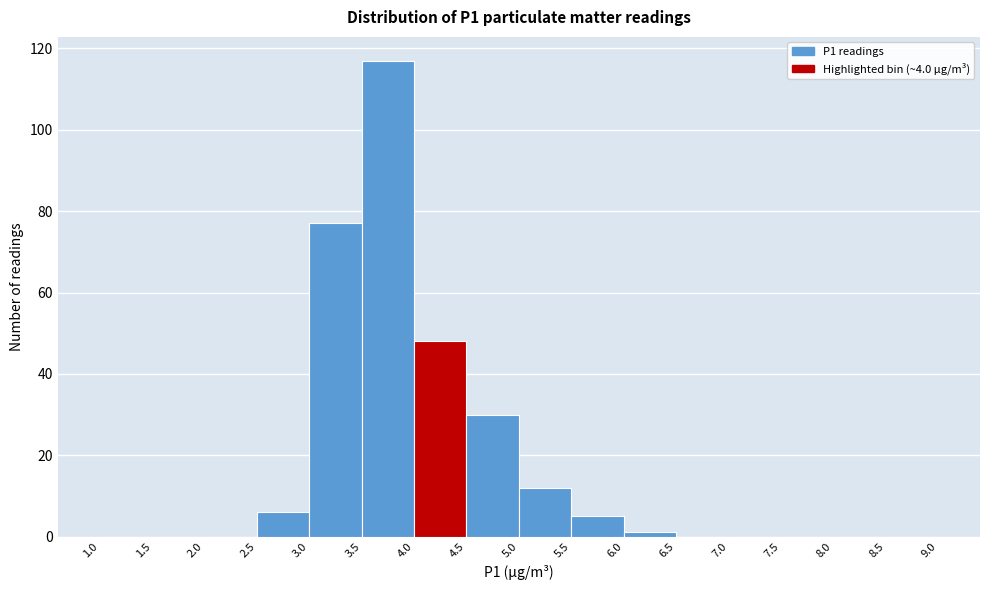

How tall is the bar that spans 4.0 to 4.5 on the x-axis? The values are not printed on the chart, so give them approximately, as read against the axis.

48